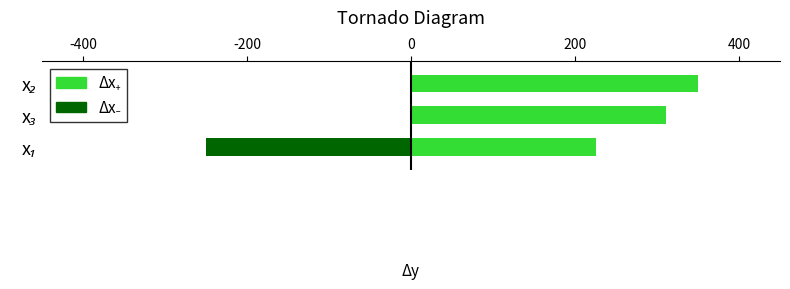

What is the difference between the second highest and minimum values in the Δx₋ series?

249.7